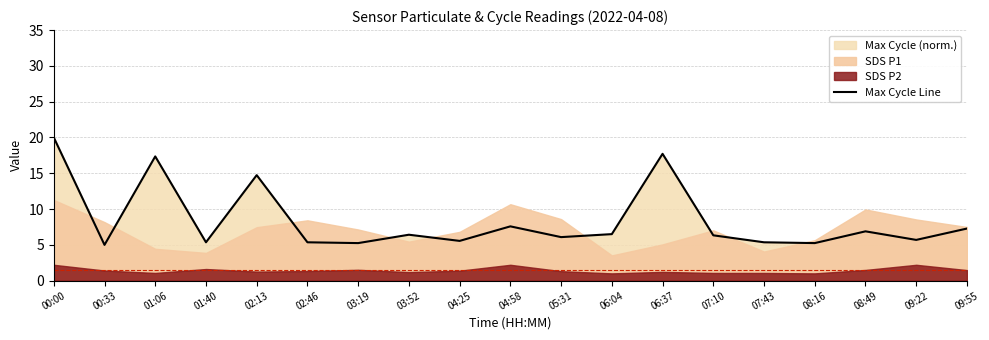

Rank the categories by value from lowest to highest.

00:33, 03:19, 08:16, 01:40, 02:46, 07:43, 04:25, 09:22, 05:31, 07:10, 03:52, 06:04, 08:49, 09:55, 04:58, 02:13, 01:06, 06:37, 00:00